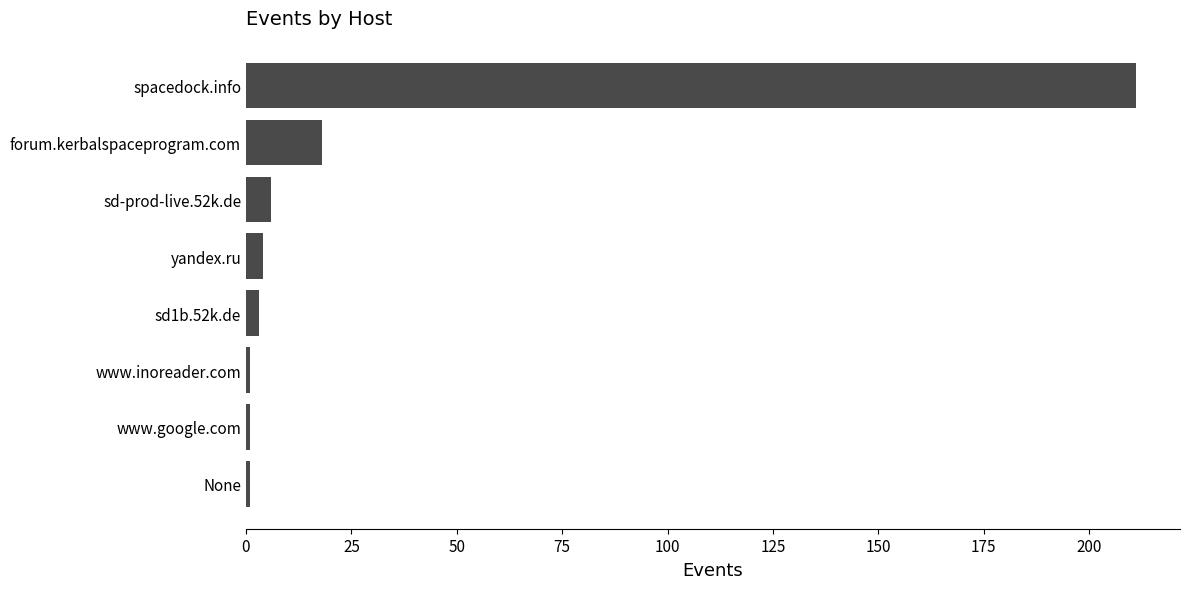

How many categories are shown in the chart?

8